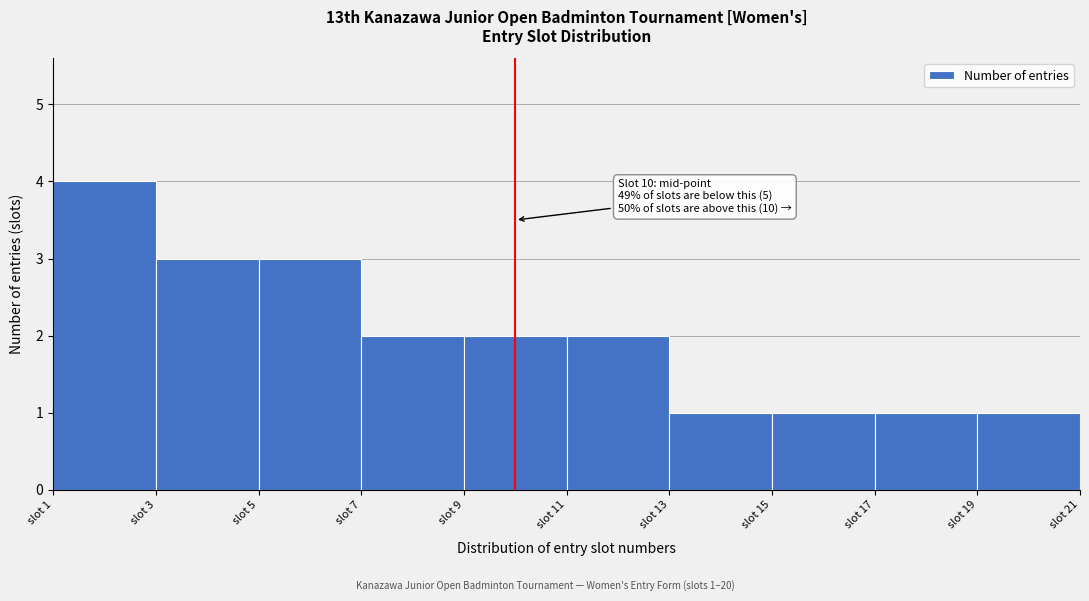

Which range on the x-axis has the tallest bar?

1 to 3